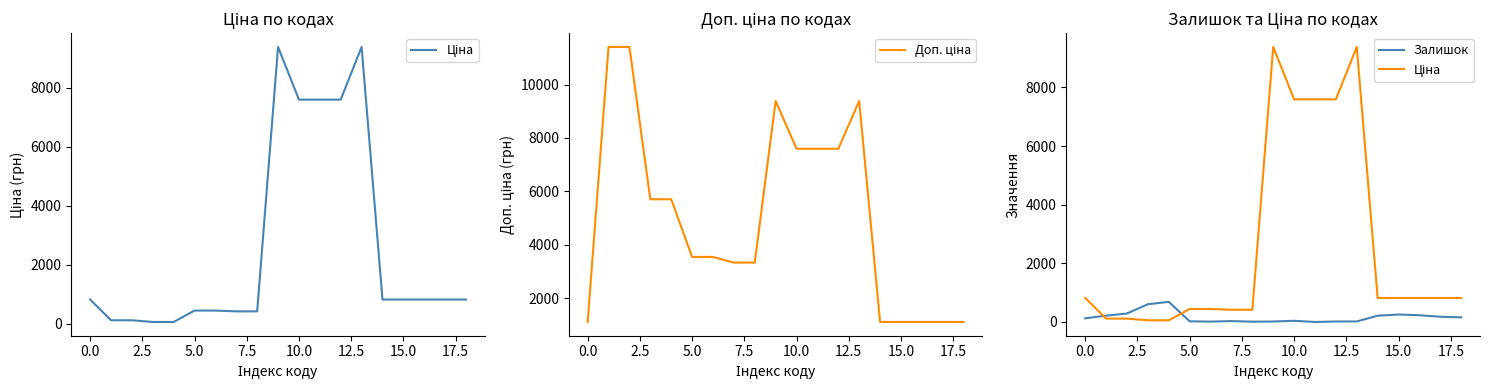

Which category has the lowest value in the Залишок series?

11